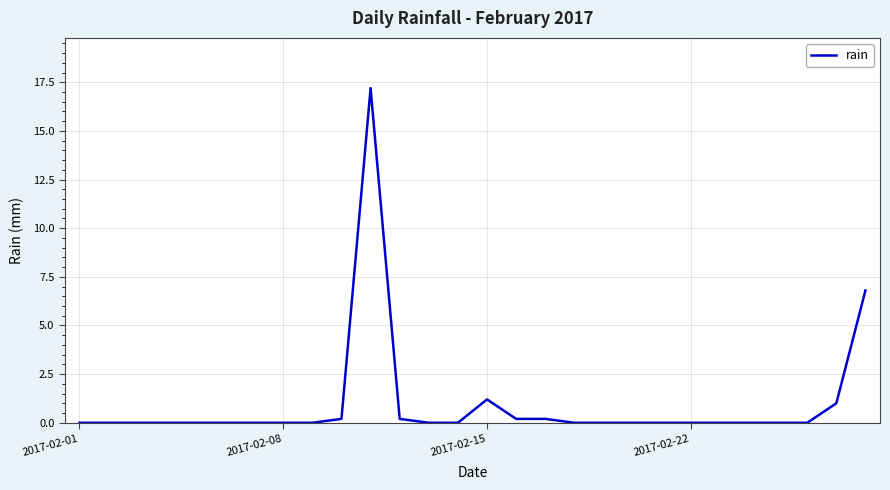

What is the maximum value shown in the chart?

17.2